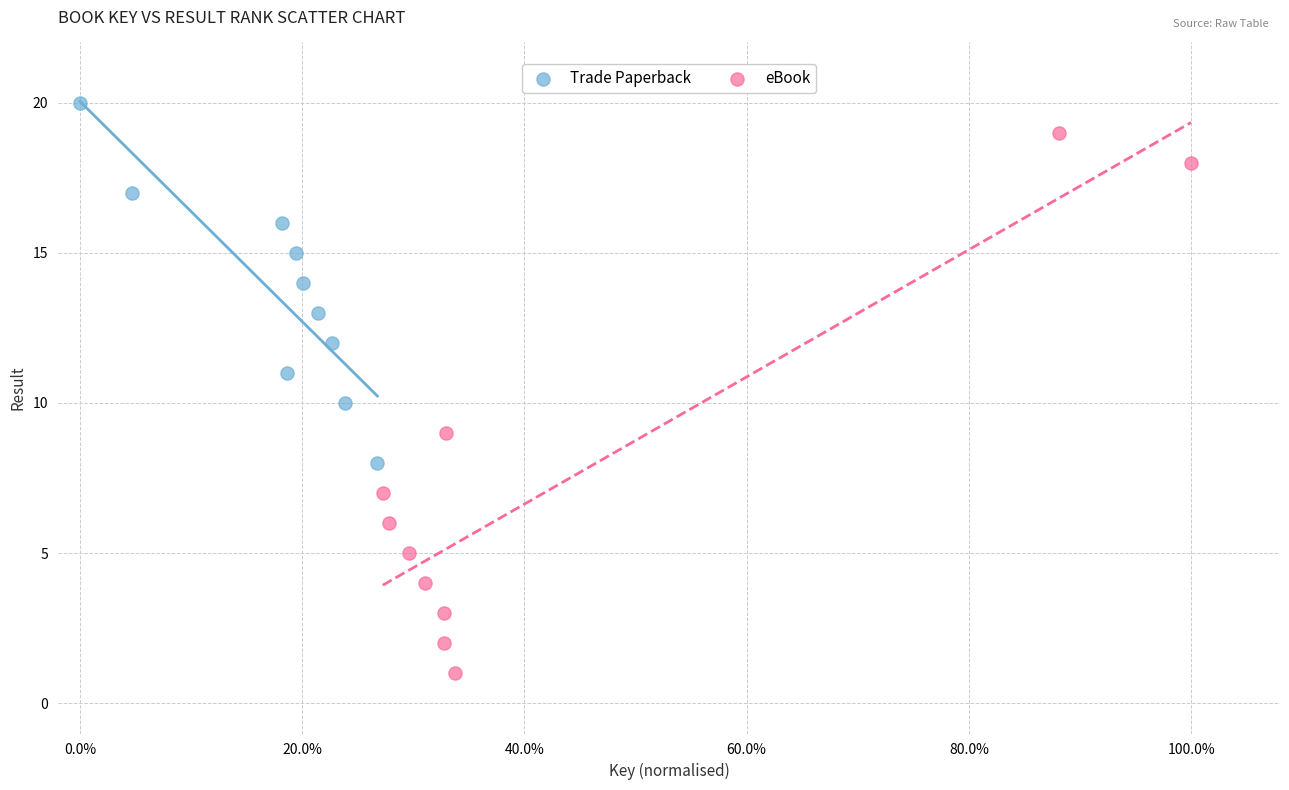

Which series has the largest Y range (max minus min)?

eBook